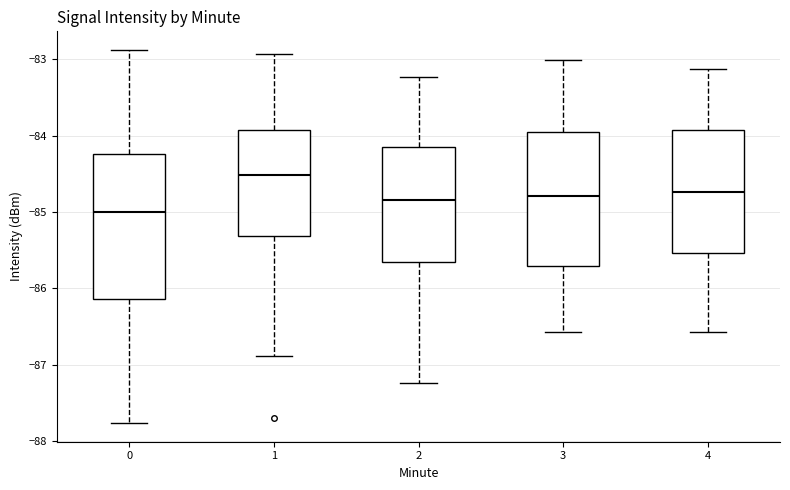

Reading left to right, read every box against the y-axis: the position of its median line, the range the box covers, and the ends of its whiskers. The values are not printed on the chart, so give them approximately, as read against the axis.

0: median -85.0, box -86.1 to -84.2, whiskers -87.8 to -82.9
1: median -84.5, box -85.3 to -83.9, whiskers -86.9 to -82.9
2: median -84.8, box -85.7 to -84.2, whiskers -87.2 to -83.2
3: median -84.8, box -85.7 to -84.0, whiskers -86.6 to -83.0
4: median -84.7, box -85.5 to -83.9, whiskers -86.6 to -83.1